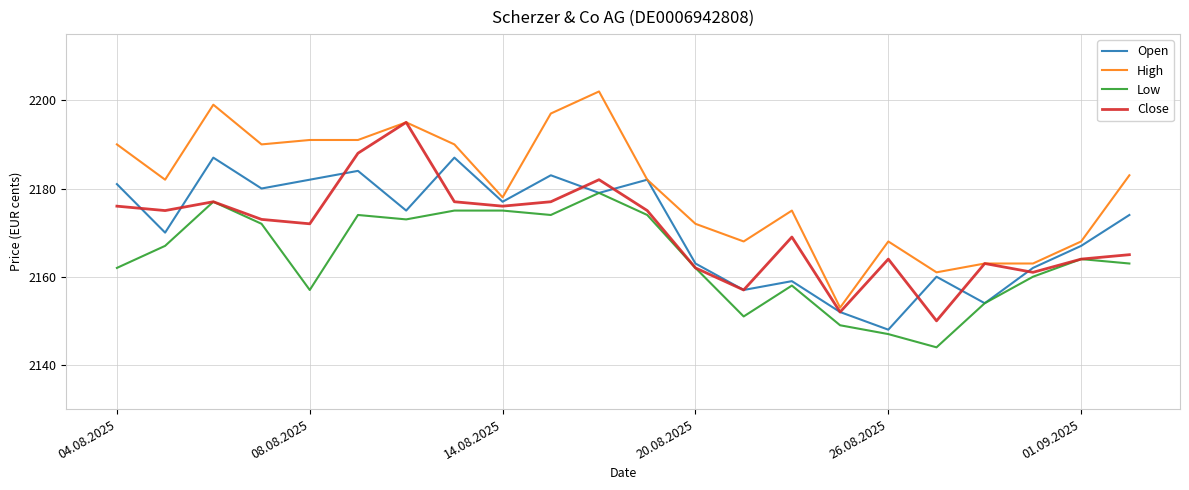

What is the difference between the maximum and second lowest values in the Open series?

35